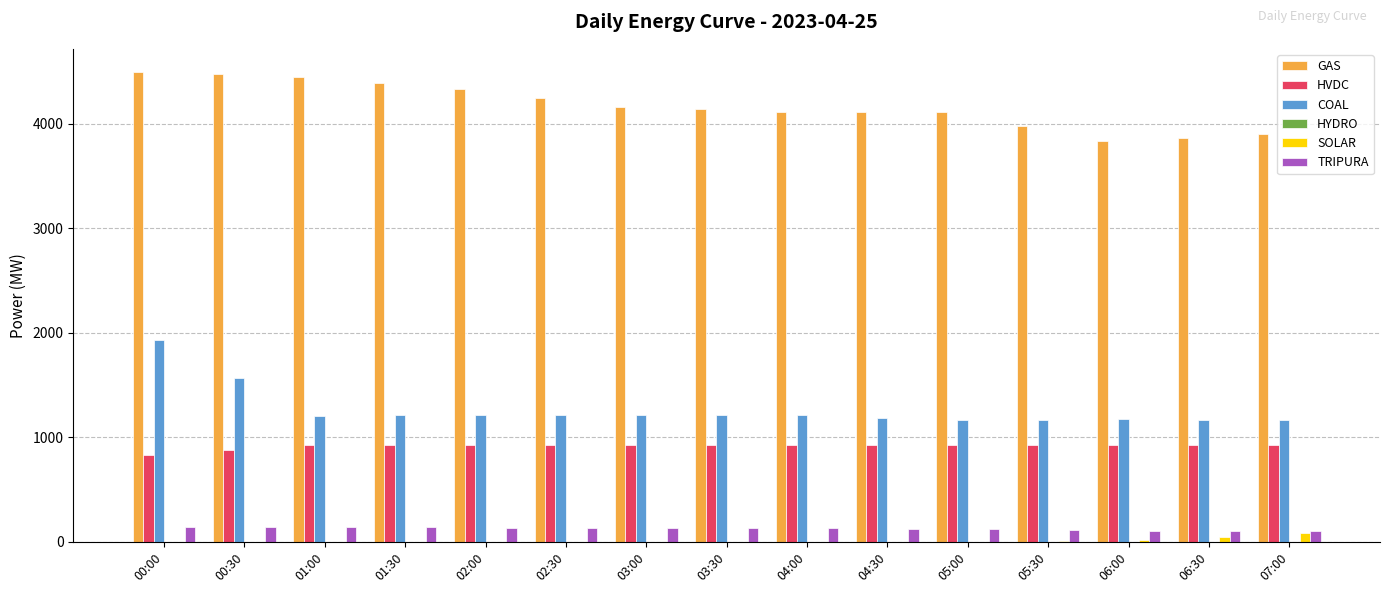

Does the chart contain stacked bars?

No